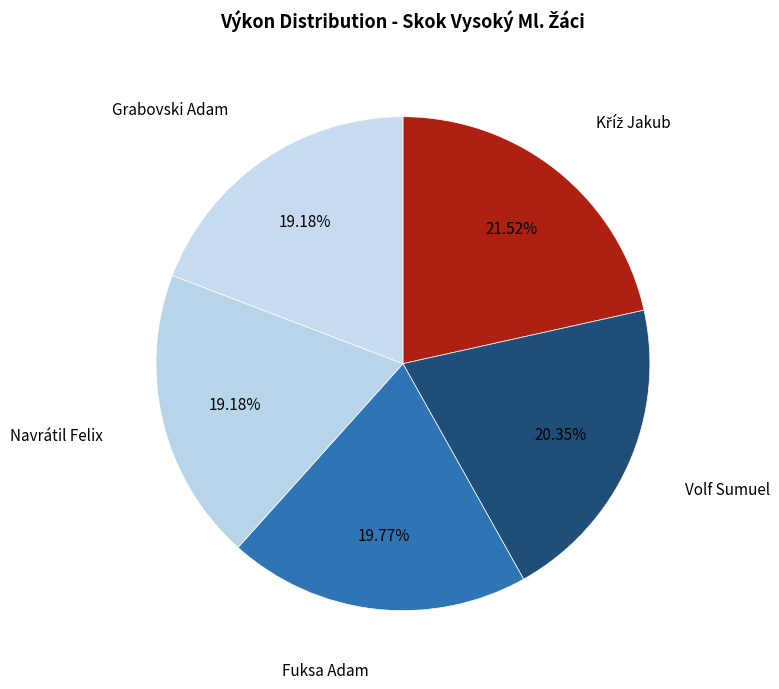

Which has a higher value, Grabovski Adam or Volf Sumuel?

Volf Sumuel